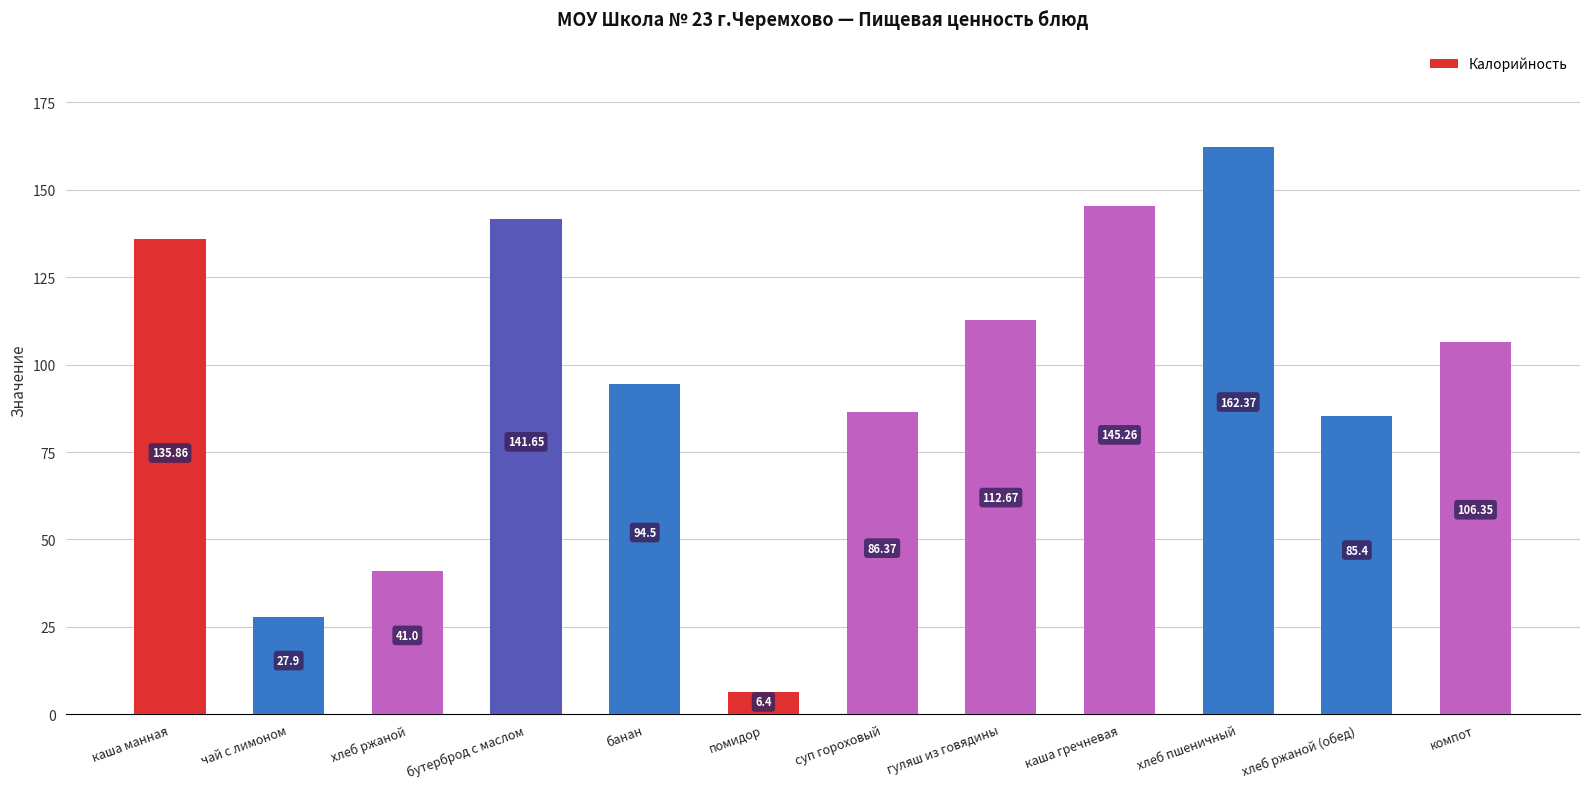

At which label is the value closest to 84?

хлеб ржаной (обед)